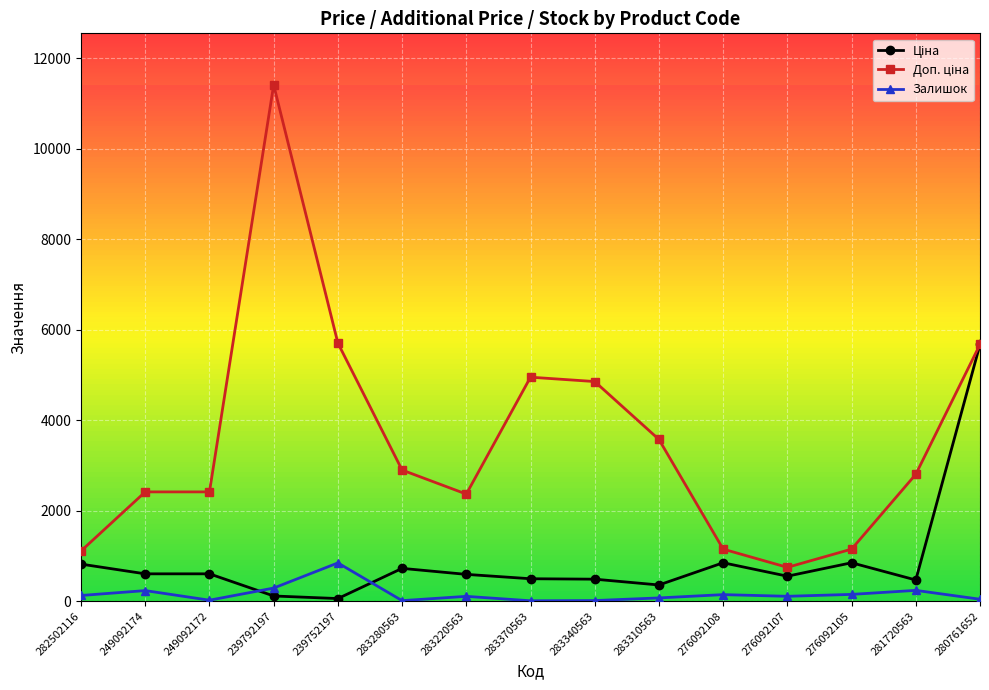

What is the difference between the Залишок values at 281720563 and 283220563?

132.0